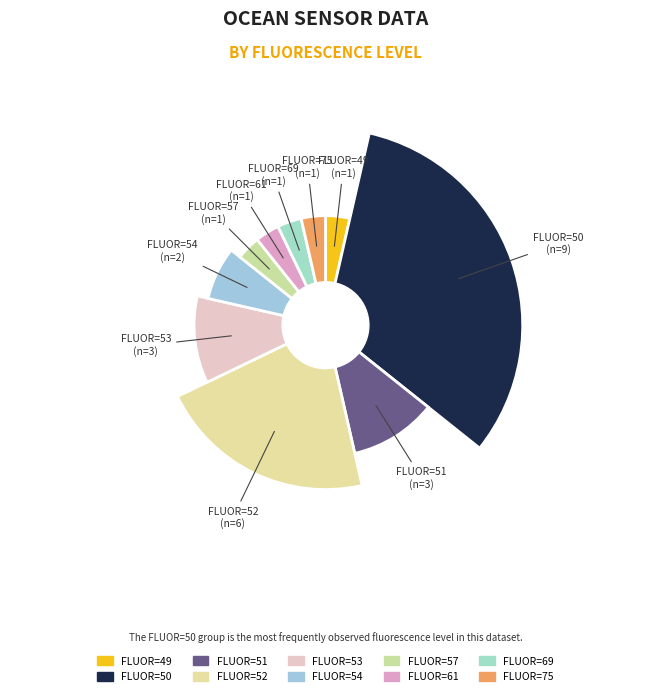

To the nearest percent, what is the difference between the 61 and 53 slice percentages?

7%